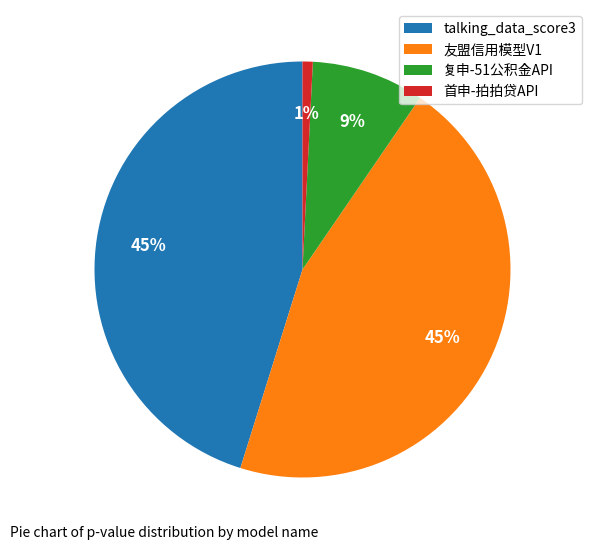

How many segments does this pie chart have?

4